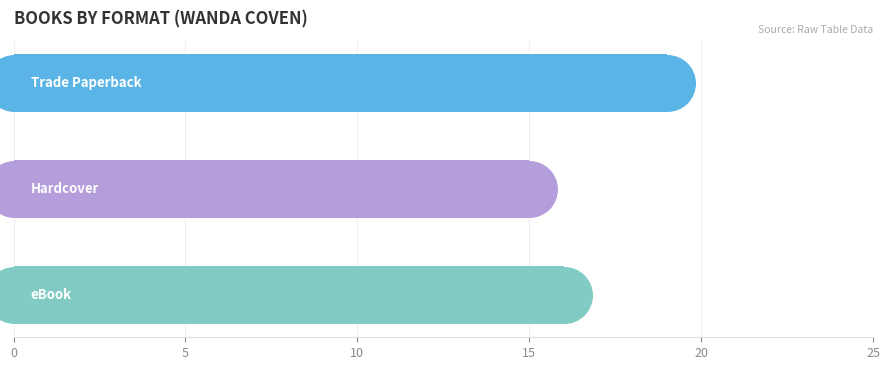

What is the ratio of the value at eBook to the value at Trade Paperback?

0.8